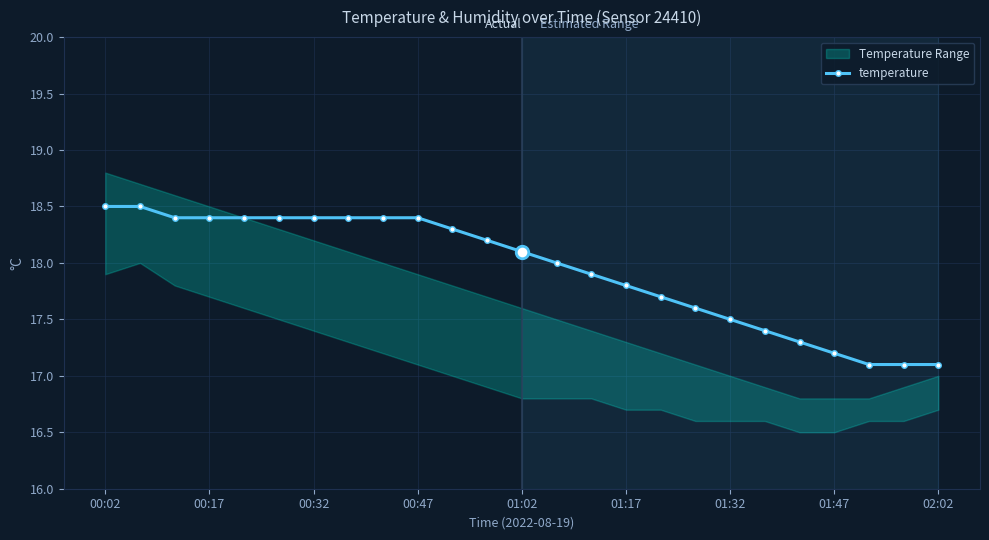

Where is the data nearest to the value 17?

22